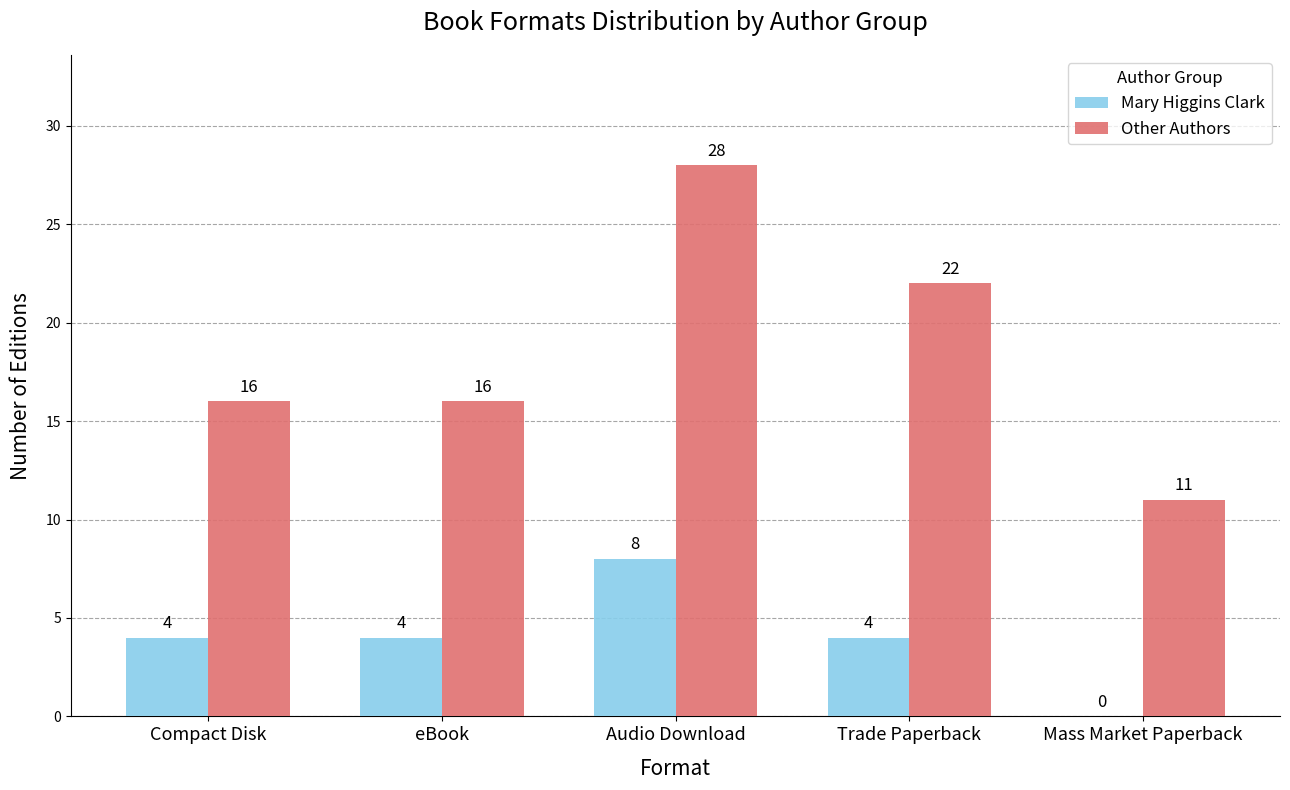

Is the value of Mary Higgins Clark at Compact Disk greater than the value of Other Authors at Compact Disk?

No